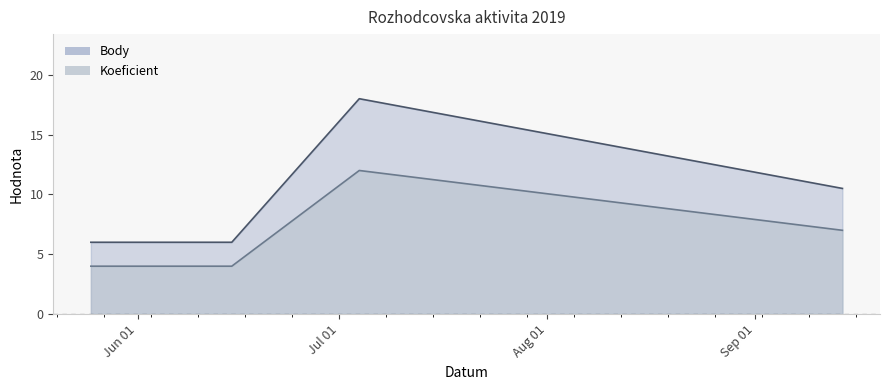

How many interior local peaks does the Body series have?

1